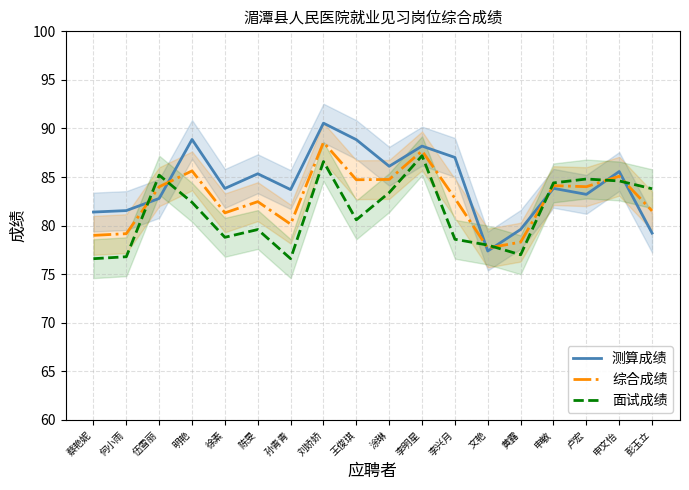

True or false: 综合成绩 and 面试成绩 cross at least once.

True